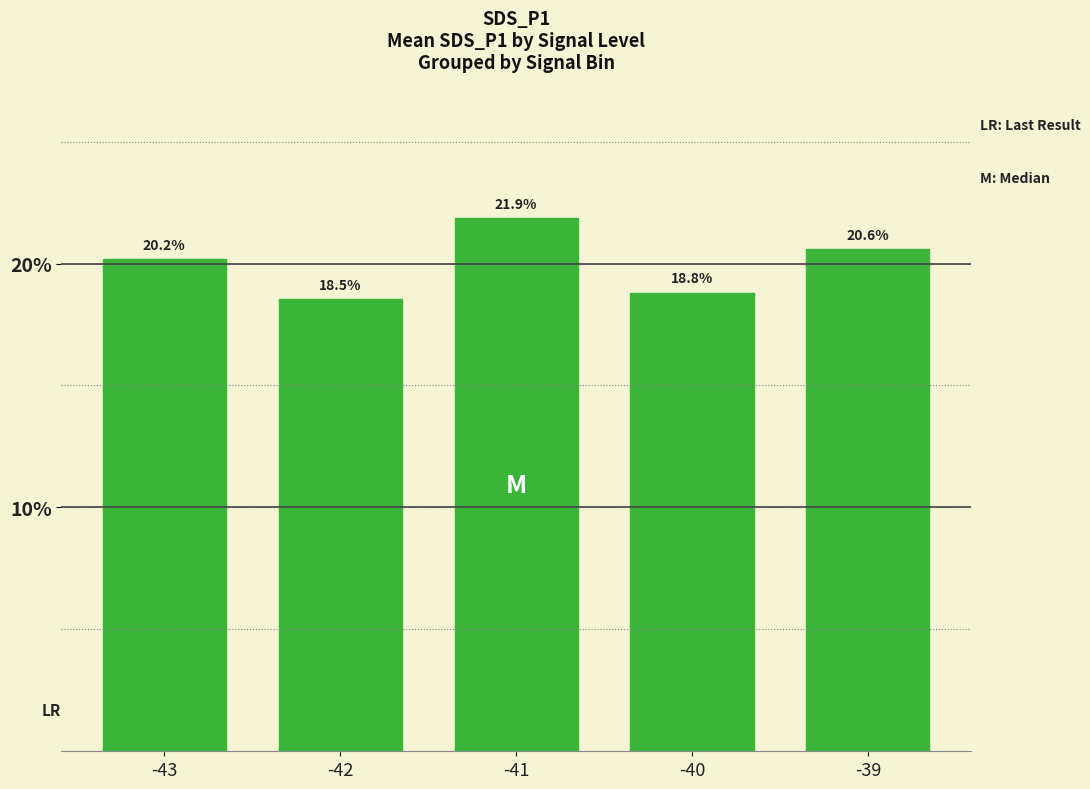

Rank the categories by value from highest to lowest.

-41, -39, -43, -40, -42